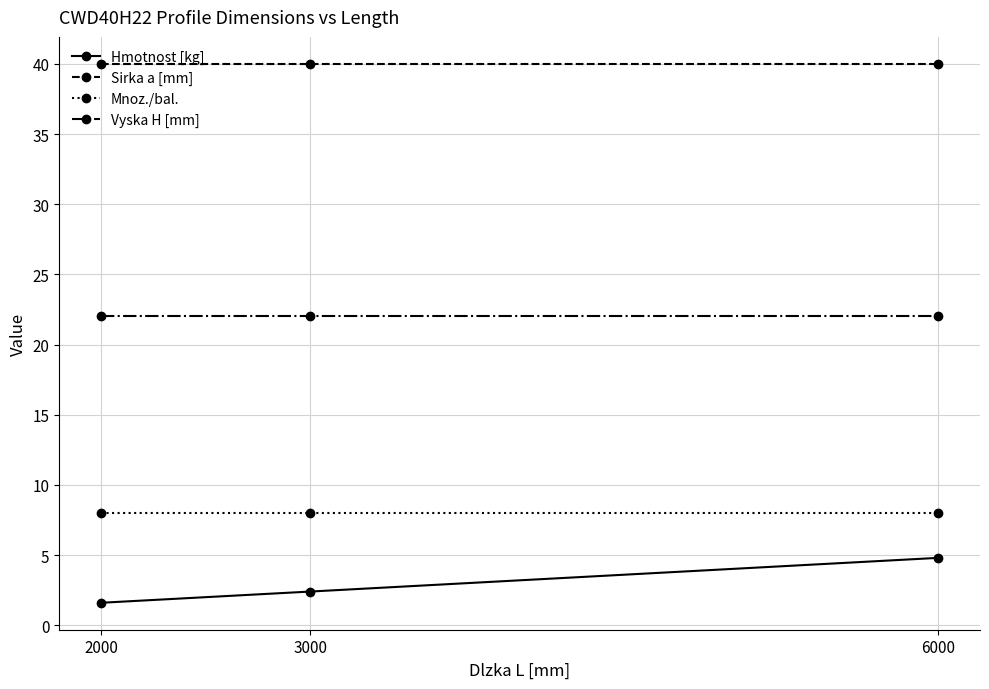

Which category has the lowest value in the Hmotnost [kg] series?

2000